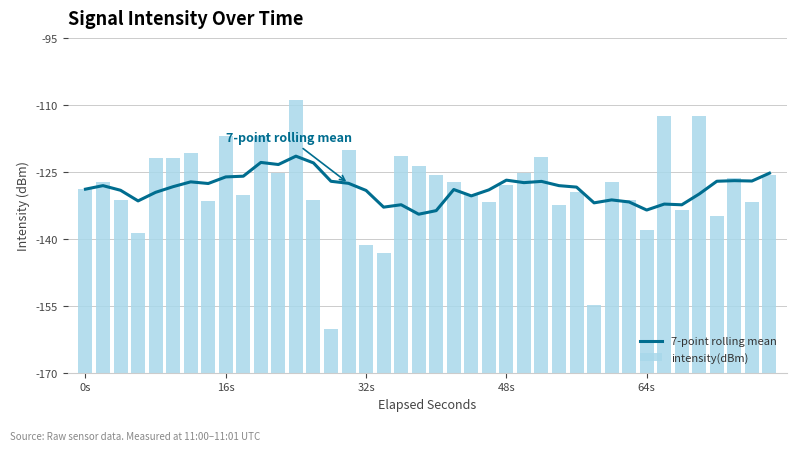

What is the maximum value for 7-point rolling mean?

-121.4